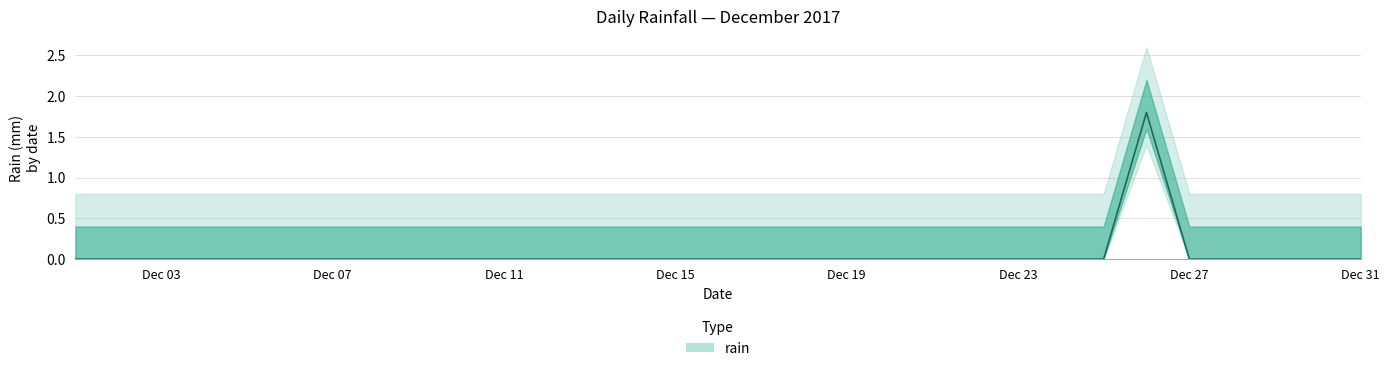

How many interior local peaks (higher than both neighbors) does the data have?

1